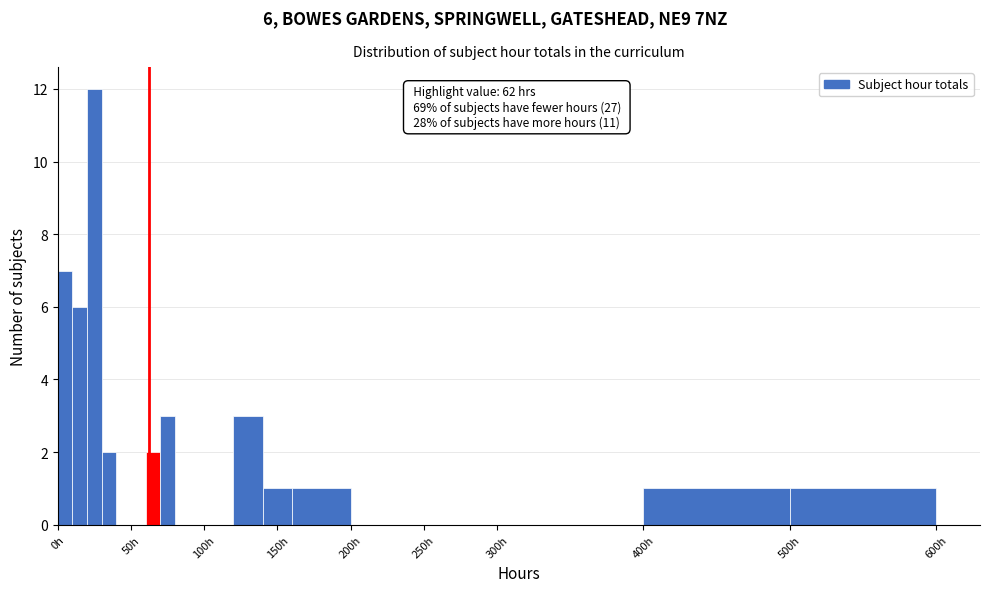

Read against the x-axis, roughly where is the centre of the tallest bar?

25